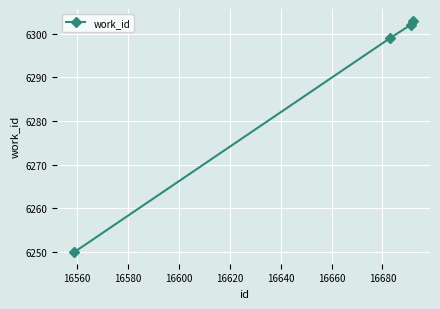

What is the sum of all values?

25154